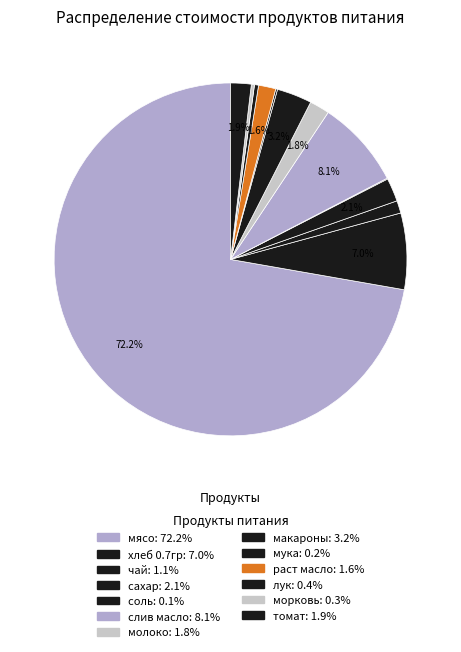

What percentage is the слив масло slice, to the nearest percent?

8%